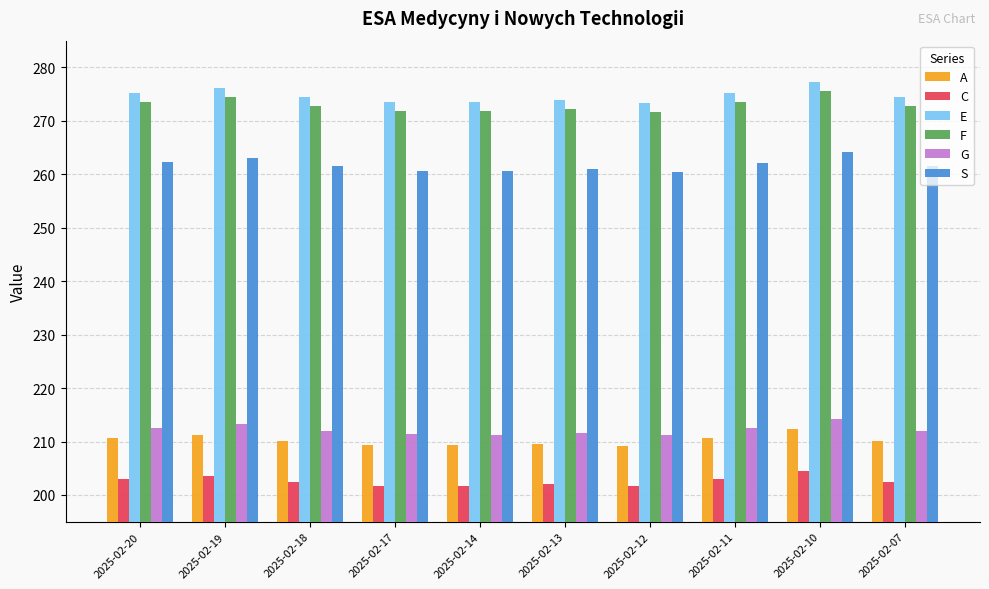

What is the approximate value of C at 2025-02-12?

201.6